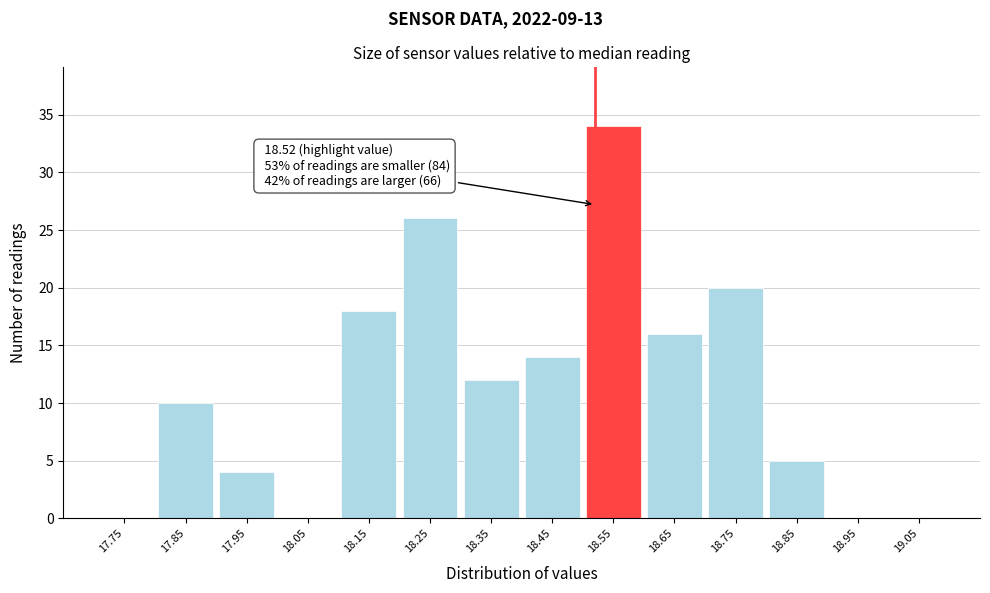

Over which range of the x-axis is the bar tallest?

18.5 to 18.6